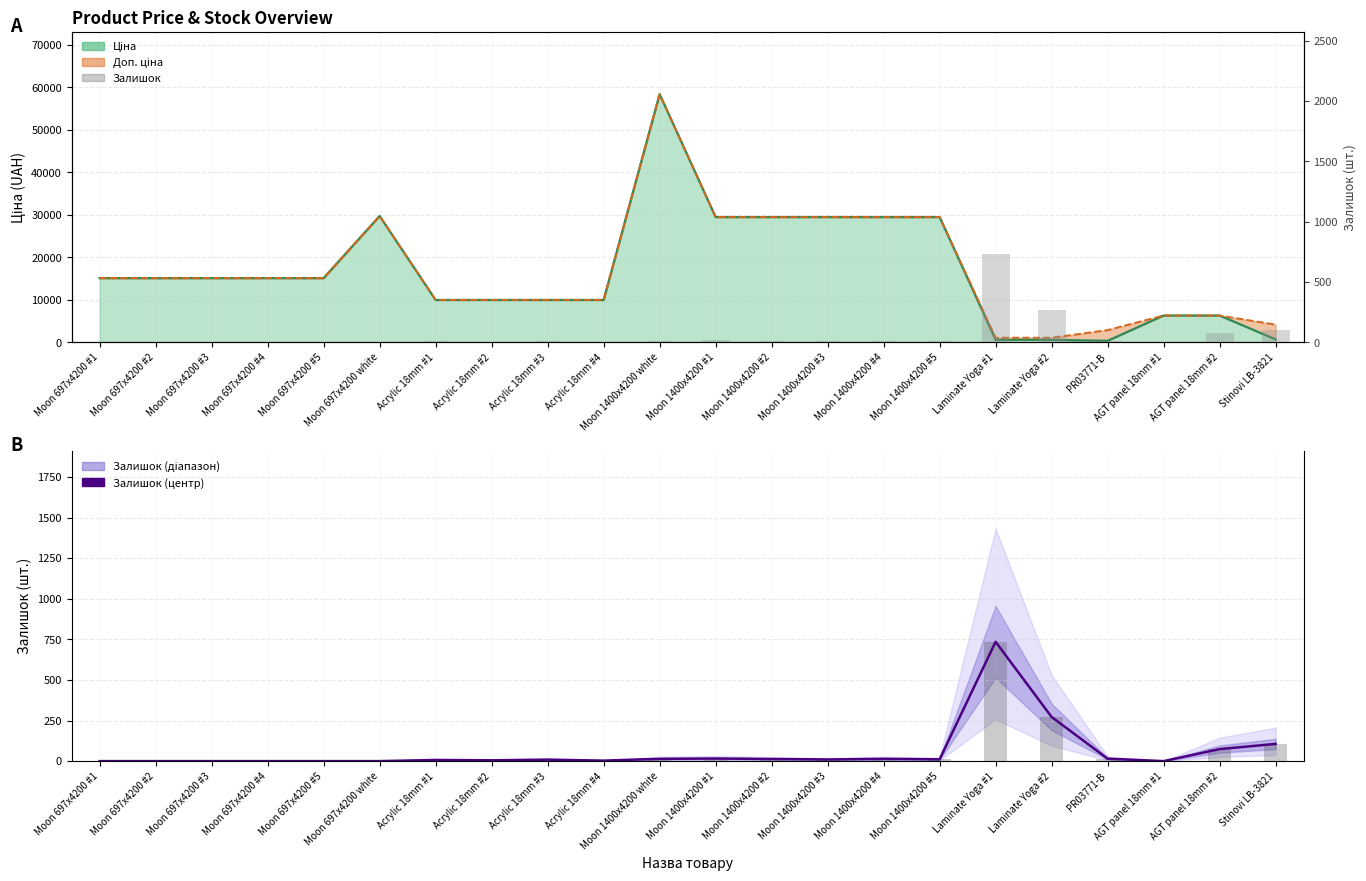

At which label is Залишок (центр) closest to 367?

Laminate Yoga #2